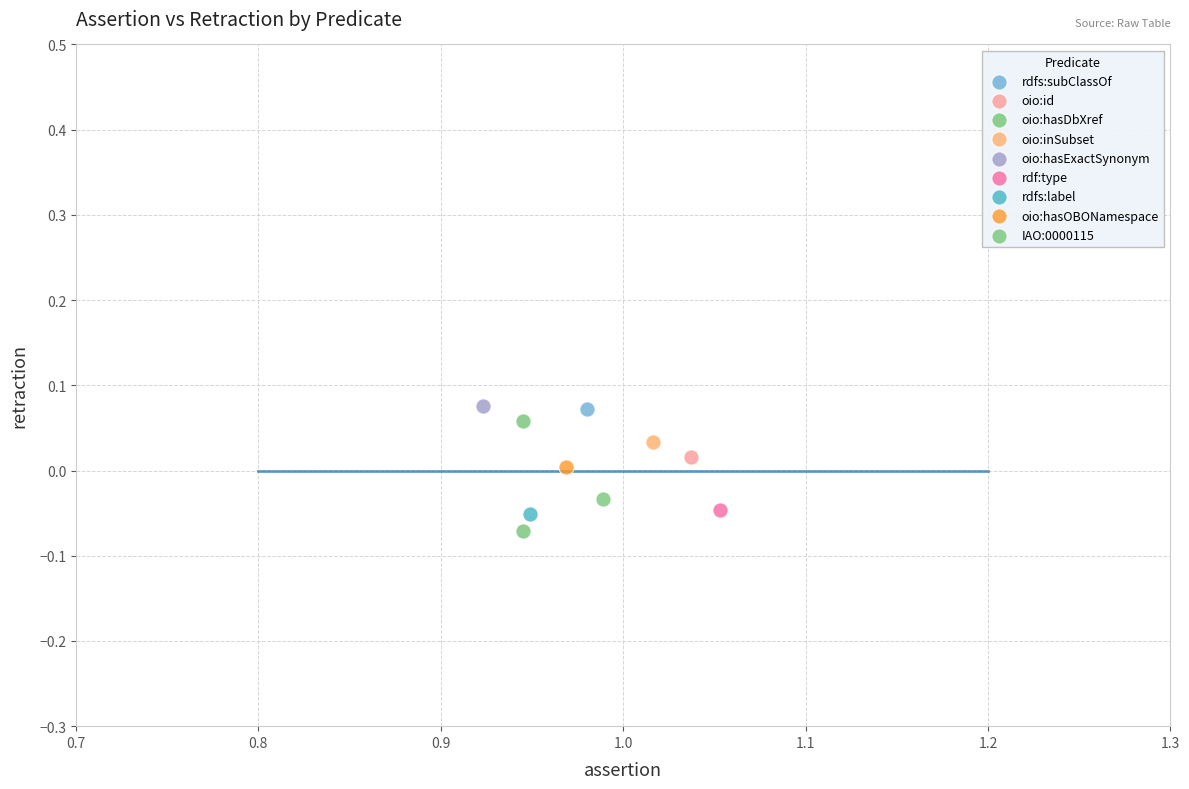

What are all the series names shown in the legend?

rdfs:subClassOf, oio:id, oio:hasDbXref, oio:inSubset, oio:hasExactSynonym, rdf:type, rdfs:label, oio:hasOBONamespace, IAO:0000115